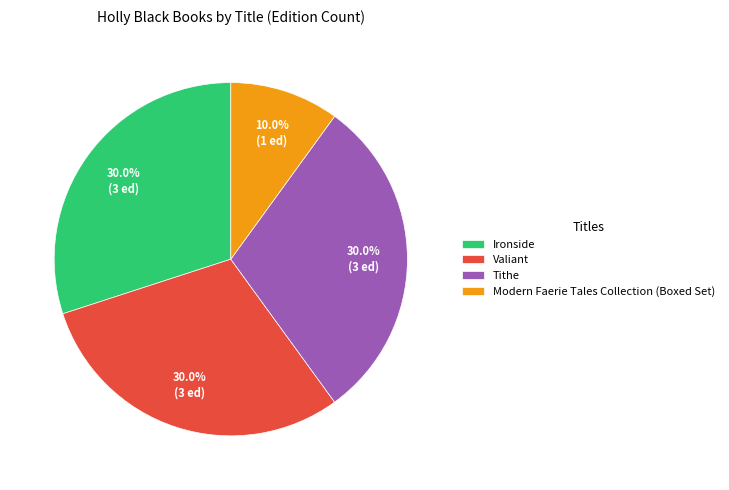

What percentage do Ironside and Tithe together represent?

60.0%